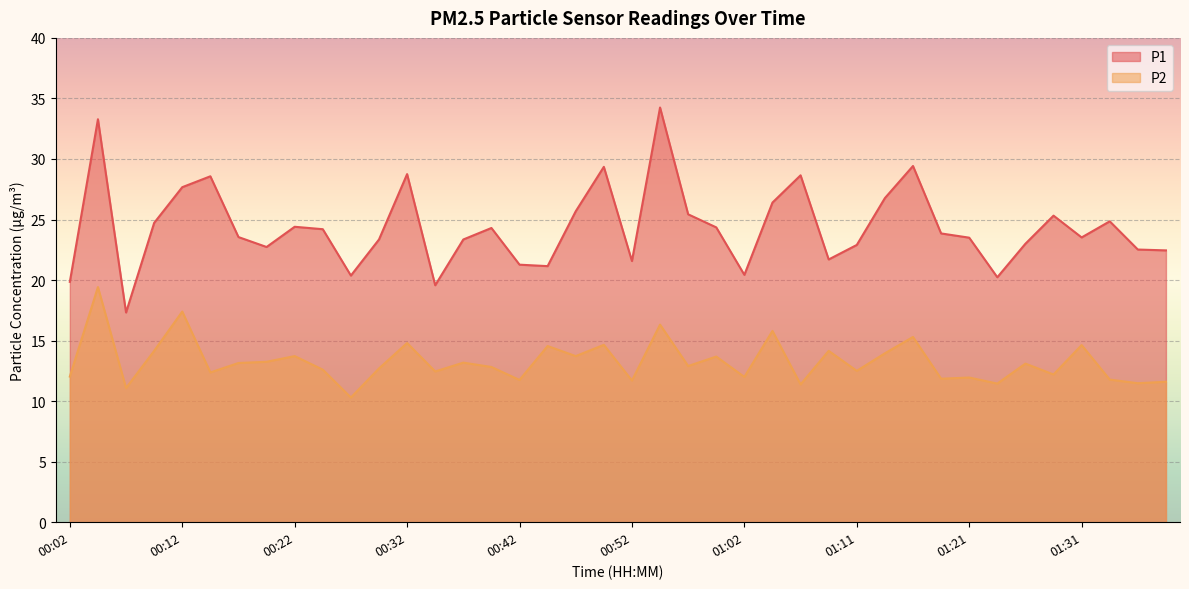

What is the sum of all P2 values?

529.8